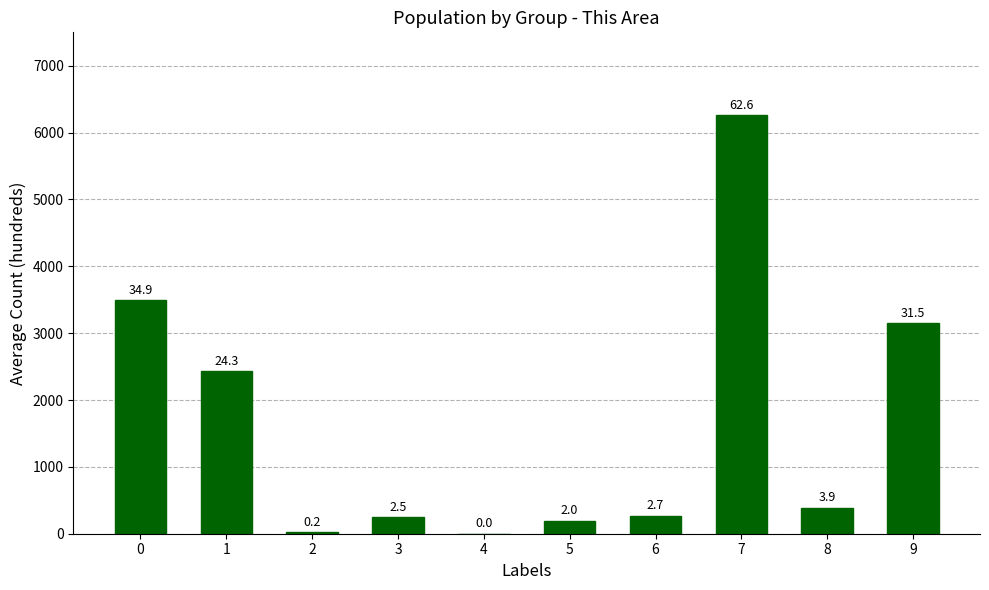

Which category has the lowest value across all series?

4